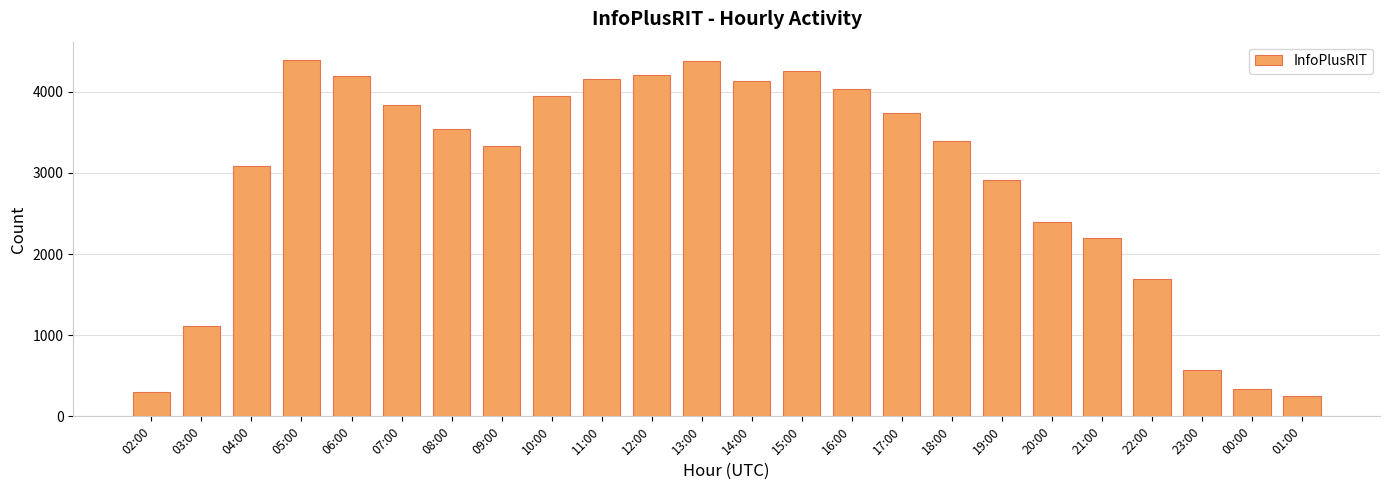

What is the sum of the values at 21:00 and 17:00?

5929